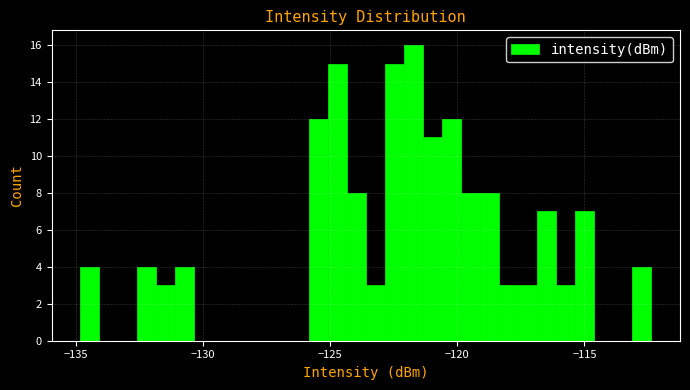

Around what value on the x-axis is the tallest bar? Give the approximate position of its centre, as read against the axis.

-121.5